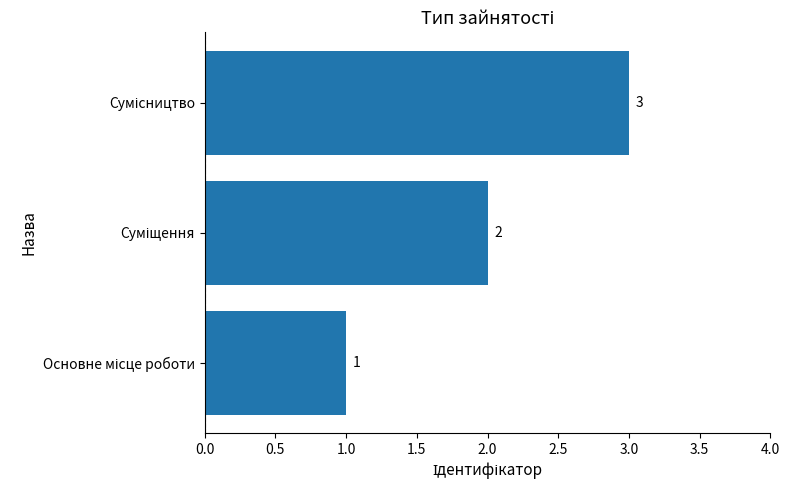

What is the maximum value shown in the chart?

3